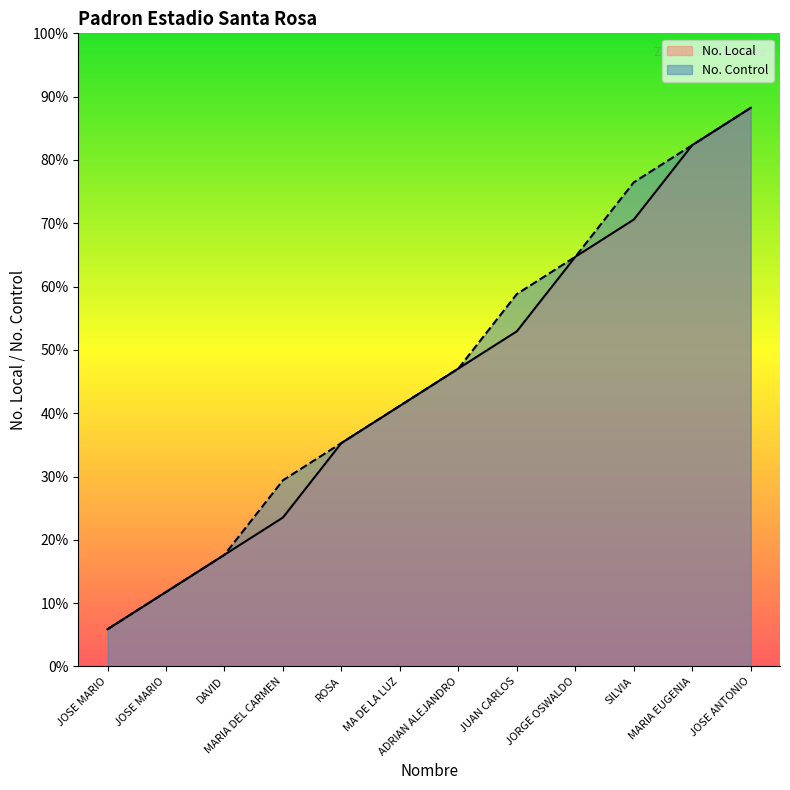

How many data points in No. Control are less than 8?

6